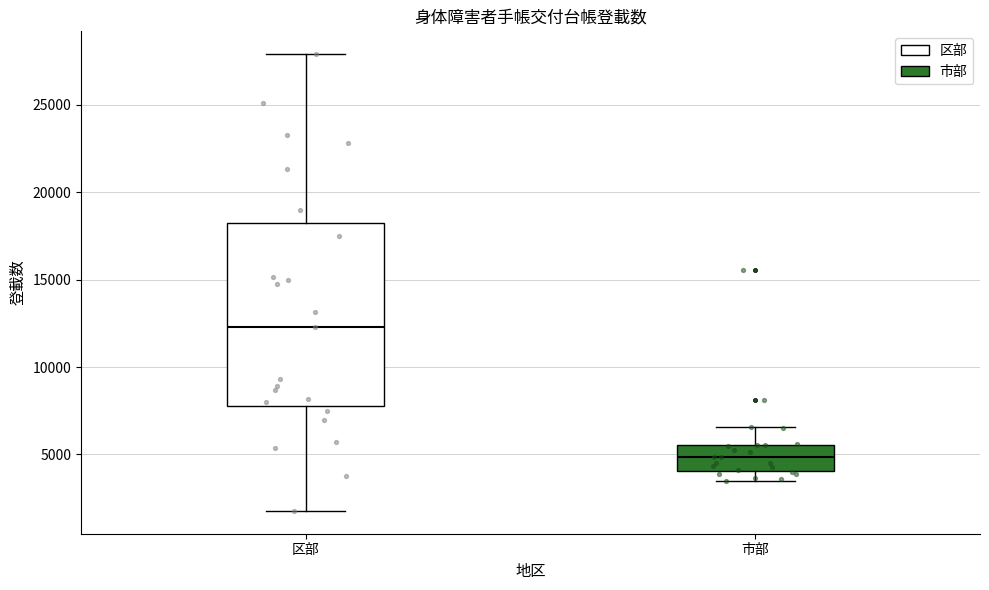

Reading left to right, read every box against the y-axis: the position of its median line, the range the box covers, and the ends of its whiskers. The values are not printed on the chart, so give them approximately, as read against the axis.

区部: median 12500, box 7500 to 18000, whiskers 2000 to 28000
市部: median 5000, box 4000 to 5500, whiskers 3500 to 6500